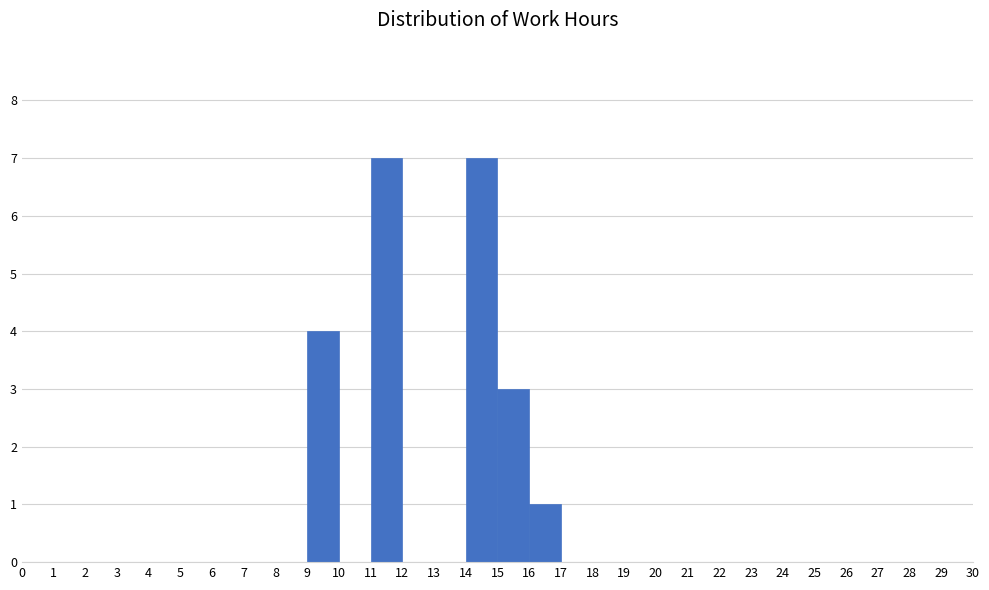

Reading left to right, transcribe this chart: for each bar, give the range it covers on the x-axis and its height. The values are not printed on the chart, so give them approximately, as read against the axis.

0 to 1: 0
1 to 2: 0
2 to 3: 0
3 to 4: 0
4 to 5: 0
5 to 6: 0
6 to 7: 0
7 to 8: 0
8 to 9: 0
9 to 10: 4
10 to 11: 0
11 to 12: 7
12 to 13: 0
13 to 14: 0
14 to 15: 7
15 to 16: 3
16 to 17: 1
17 to 18: 0
18 to 19: 0
19 to 20: 0
20 to 21: 0
21 to 22: 0
22 to 23: 0
23 to 24: 0
24 to 25: 0
25 to 26: 0
26 to 27: 0
27 to 28: 0
28 to 29: 0
29 to 30: 0